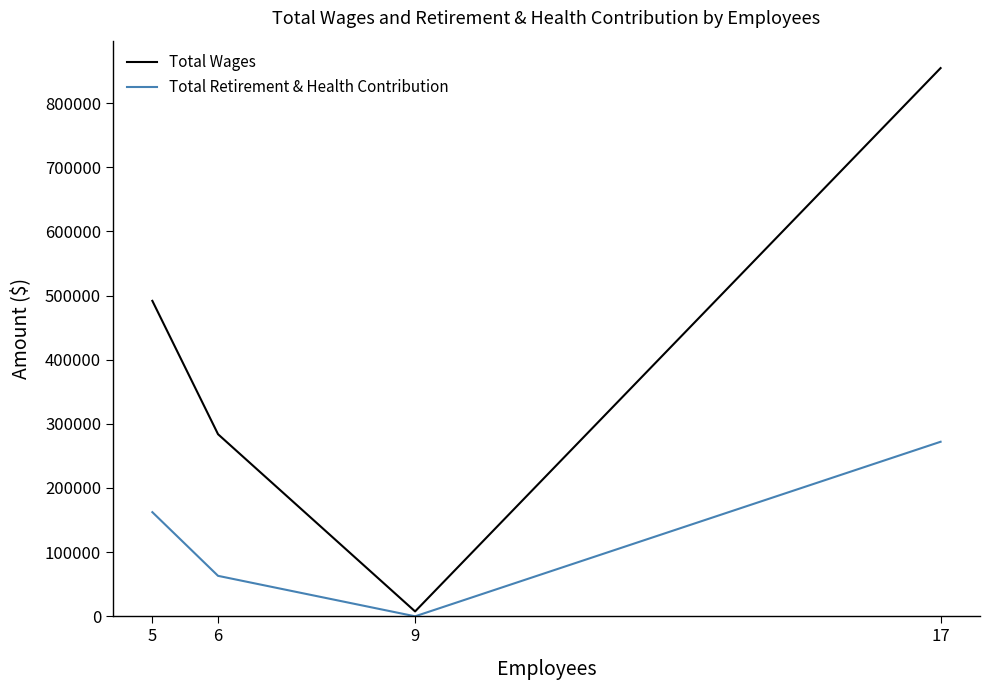

List the labels in order of Total Retirement & Health Contribution value, smallest first.

9, 6, 5, 17